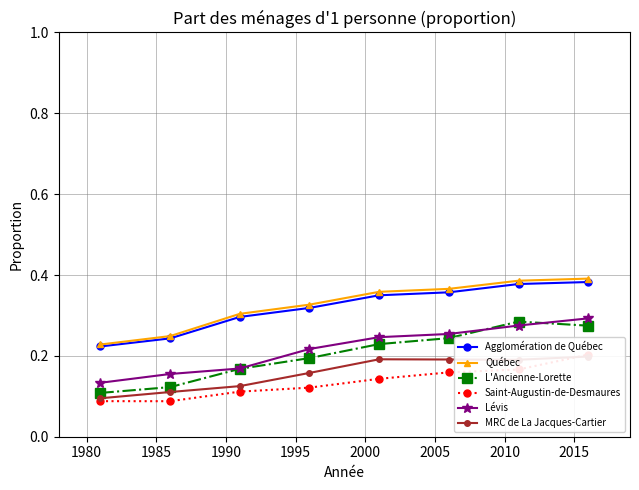

Reading left to right, what are all the values shown in this chart?

Agglomération de Québec: 0.2	0.2	0.3	0.3	0.3	0.4	0.4	0.4
Québec: 0.2	0.2	0.3	0.3	0.4	0.4	0.4	0.4
L'Ancienne-Lorette: 0.1	0.1	0.2	0.2	0.2	0.2	0.3	0.3
Saint-Augustin-de-Desmaures: 0.1	0.1	0.1	0.1	0.1	0.2	0.2	0.2
Lévis: 0.1	0.2	0.2	0.2	0.2	0.3	0.3	0.3
MRC de La Jacques-Cartier: 0.1	0.1	0.1	0.2	0.2	0.2	0.2	0.2